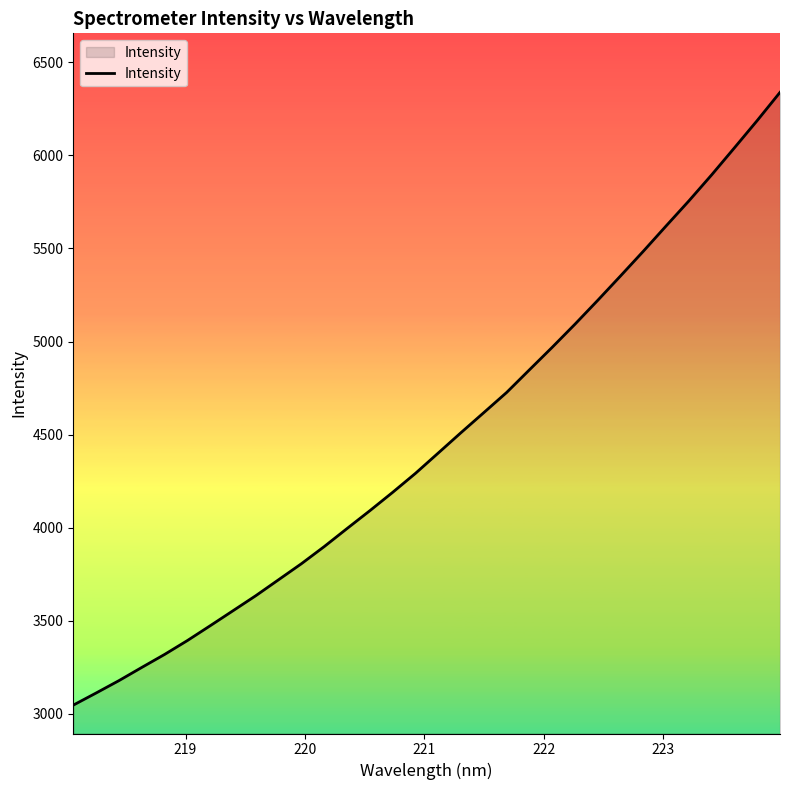

What is the smallest value displayed?

3047.5